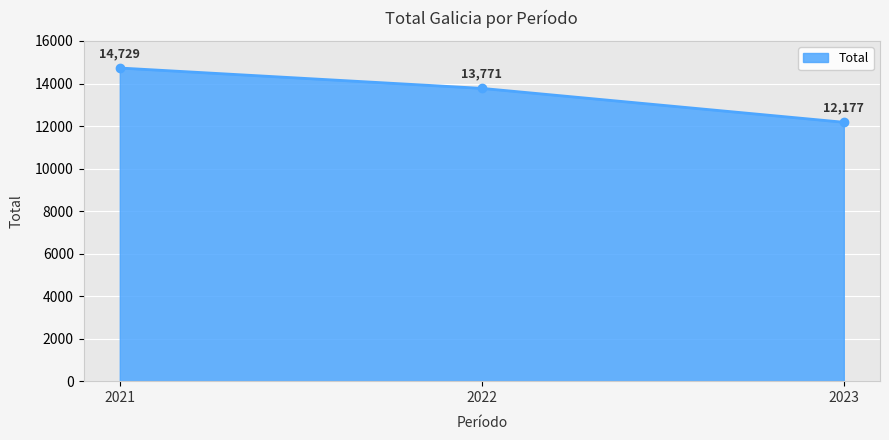

What is the value of the 2nd point from the left?

13771